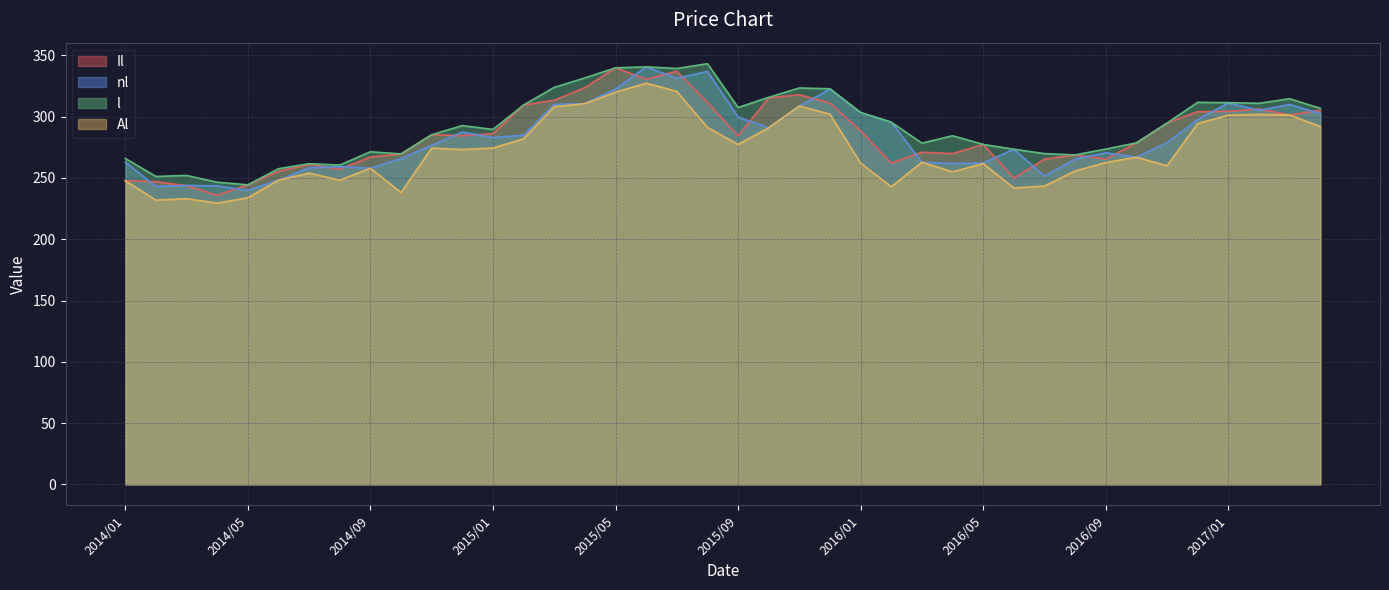

Where is the first local minimum for Al?

2014/02